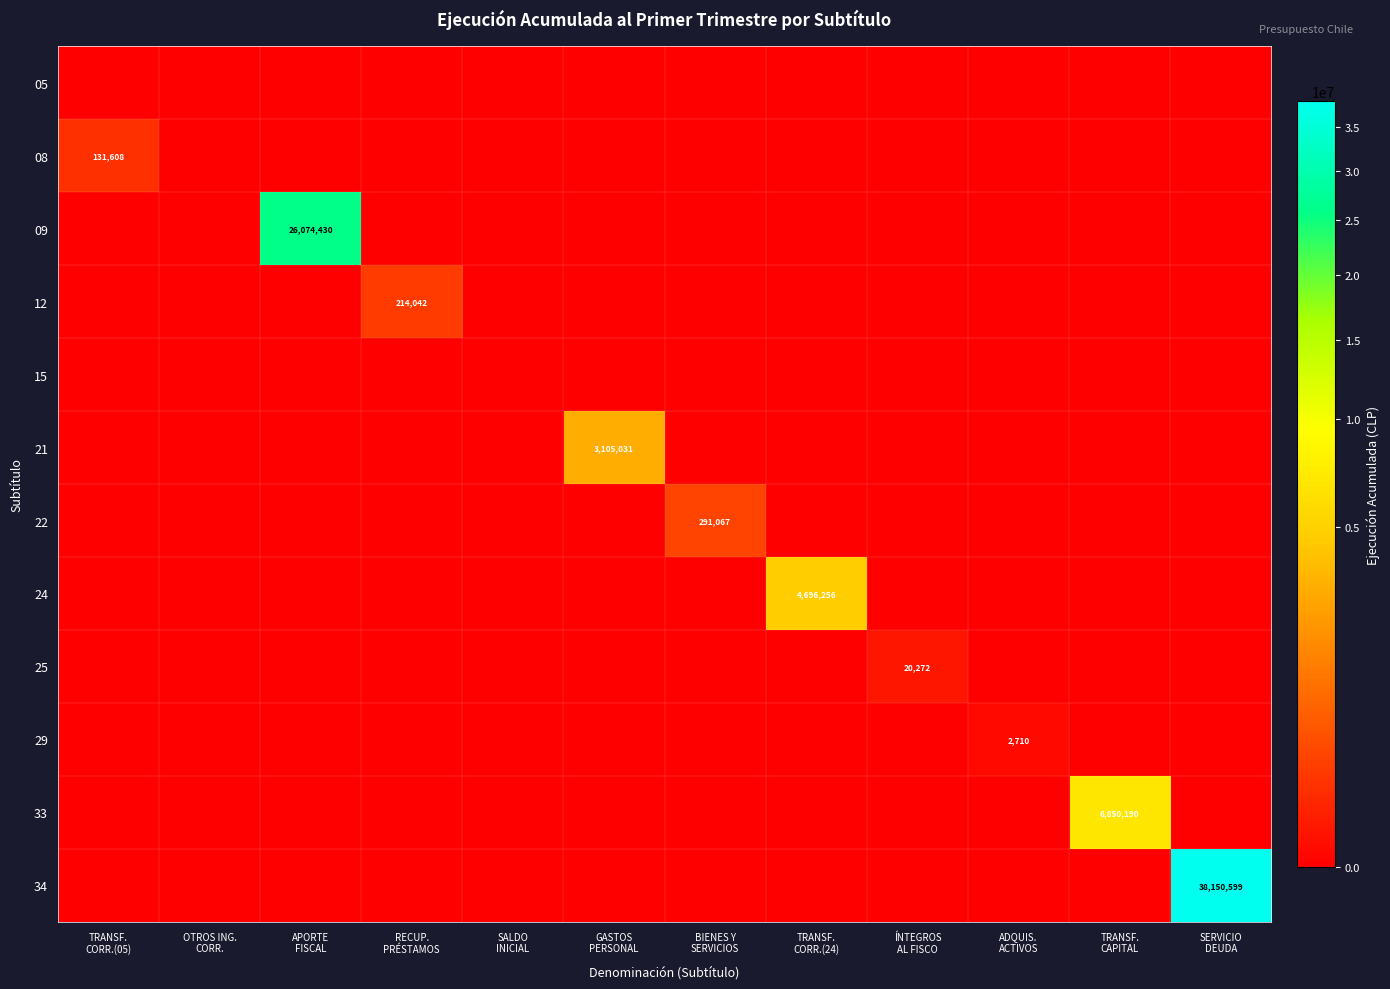

Which series has the widest spread of values?

34